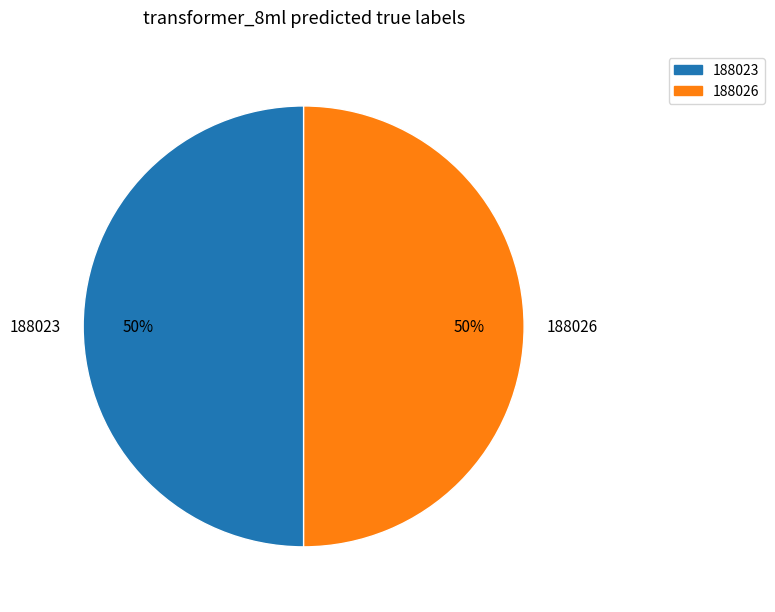

To the nearest percent, what percentage of the pie is 188026?

50%